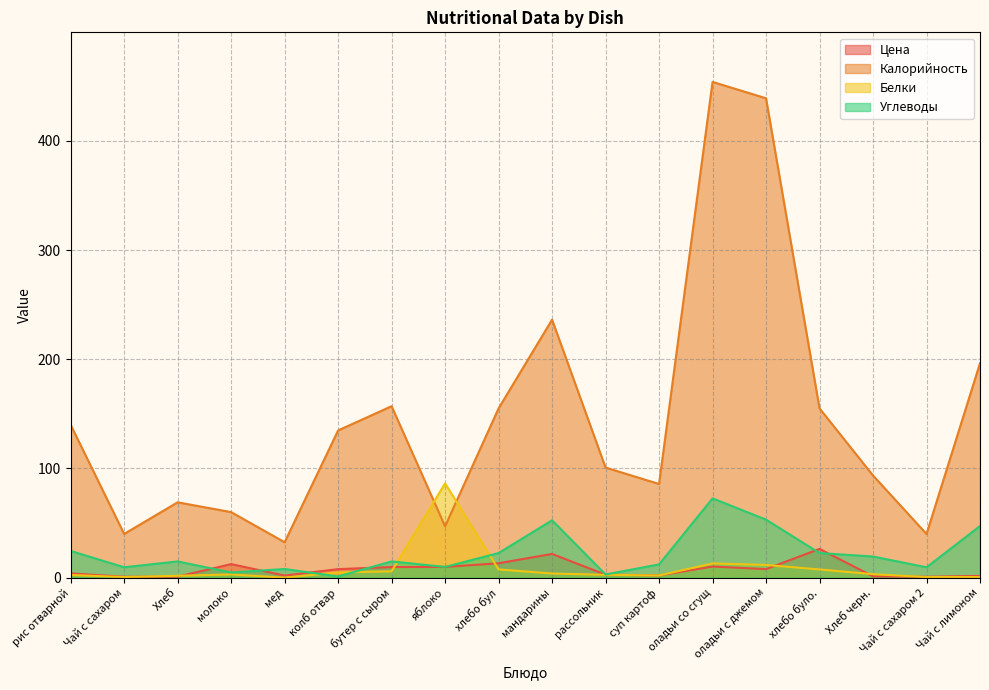

In Калорийность, how many points are lower than both neighbors (excluding endpoints)?

5